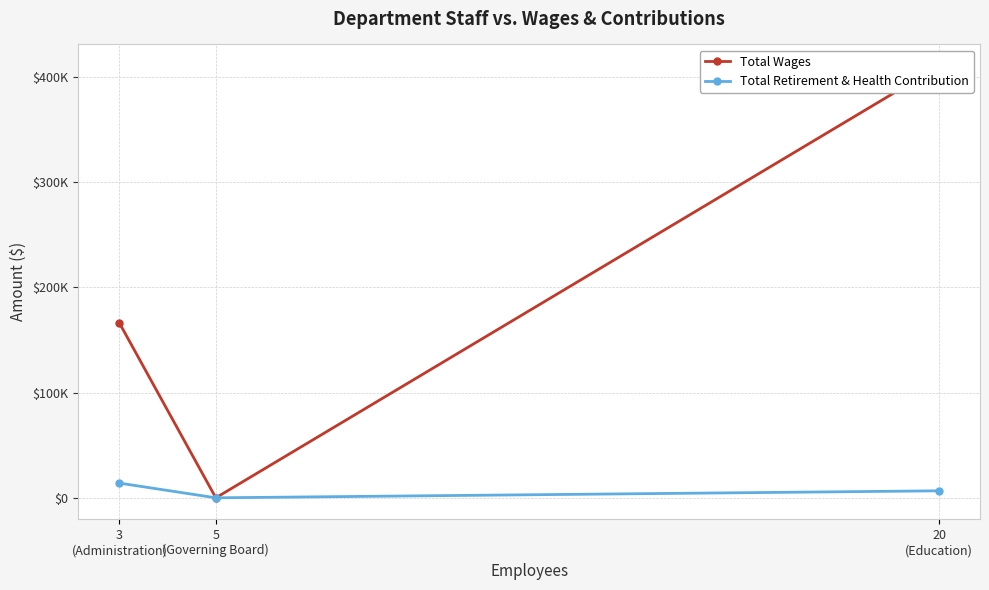

Which label corresponds to the largest value in the chart?

20
(Education)